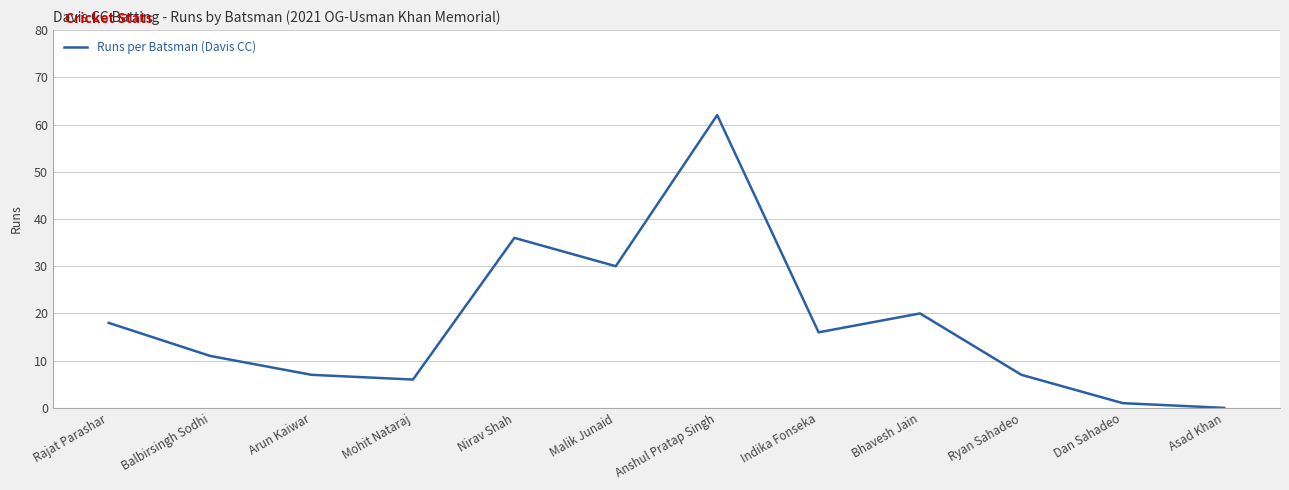

Reading left to right, list all the values displayed in this chart.

Rajat Parashar=18	Balbirsingh Sodhi=11	Arun Kaiwar=7	Mohit Nataraj=6	Nirav Shah=36	Malik Junaid=30	Anshul Pratap Singh=62	Indika Fonseka=16	Bhavesh Jain=20	Ryan Sahadeo=7	Dan Sahadeo=1	Asad Khan=0